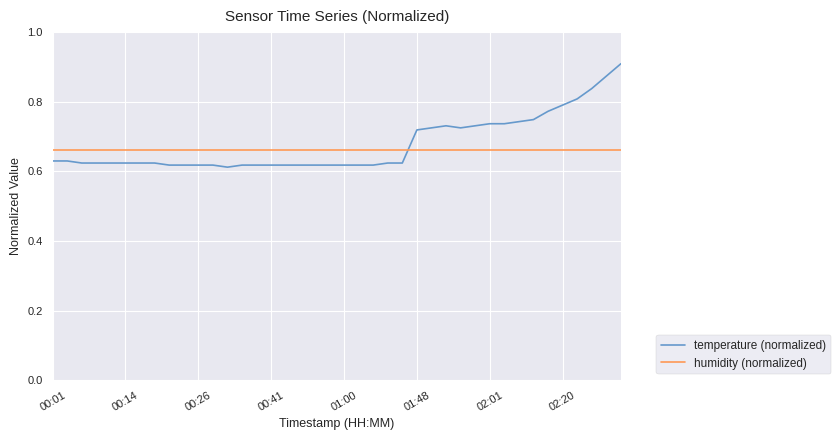

True or false: humidity (normalized) and temperature (normalized) cross at least once.

True